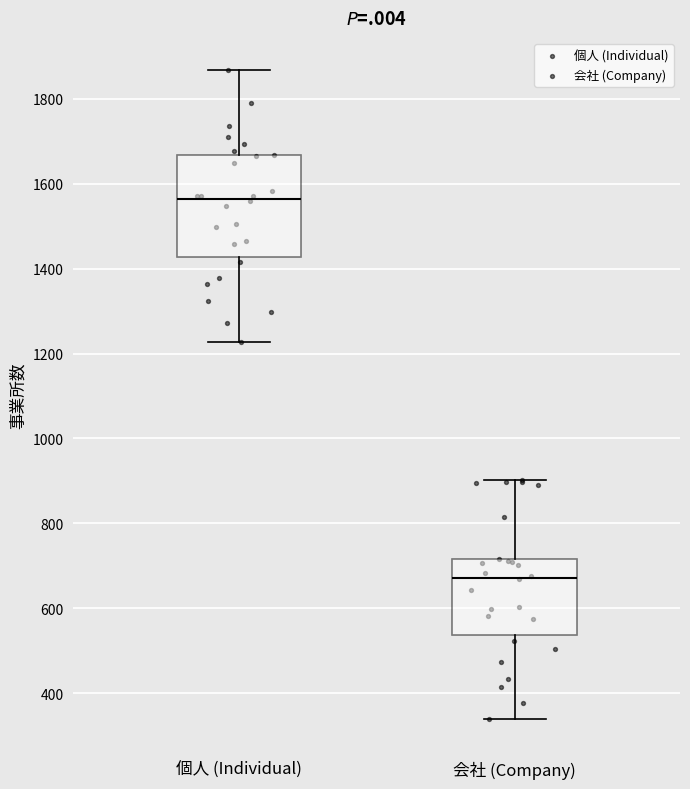

Reading left to right, transcribe this box plot: for each box, give where its median line is, the range the box spans, and where its two whiskers end, as read against the y-axis. The values are not printed on the chart, so give them approximately, as read against the axis.

個人 (Individual): median 1560, box 1420 to 1660, whiskers 1220 to 1860
会社 (Company): median 680, box 540 to 720, whiskers 340 to 900